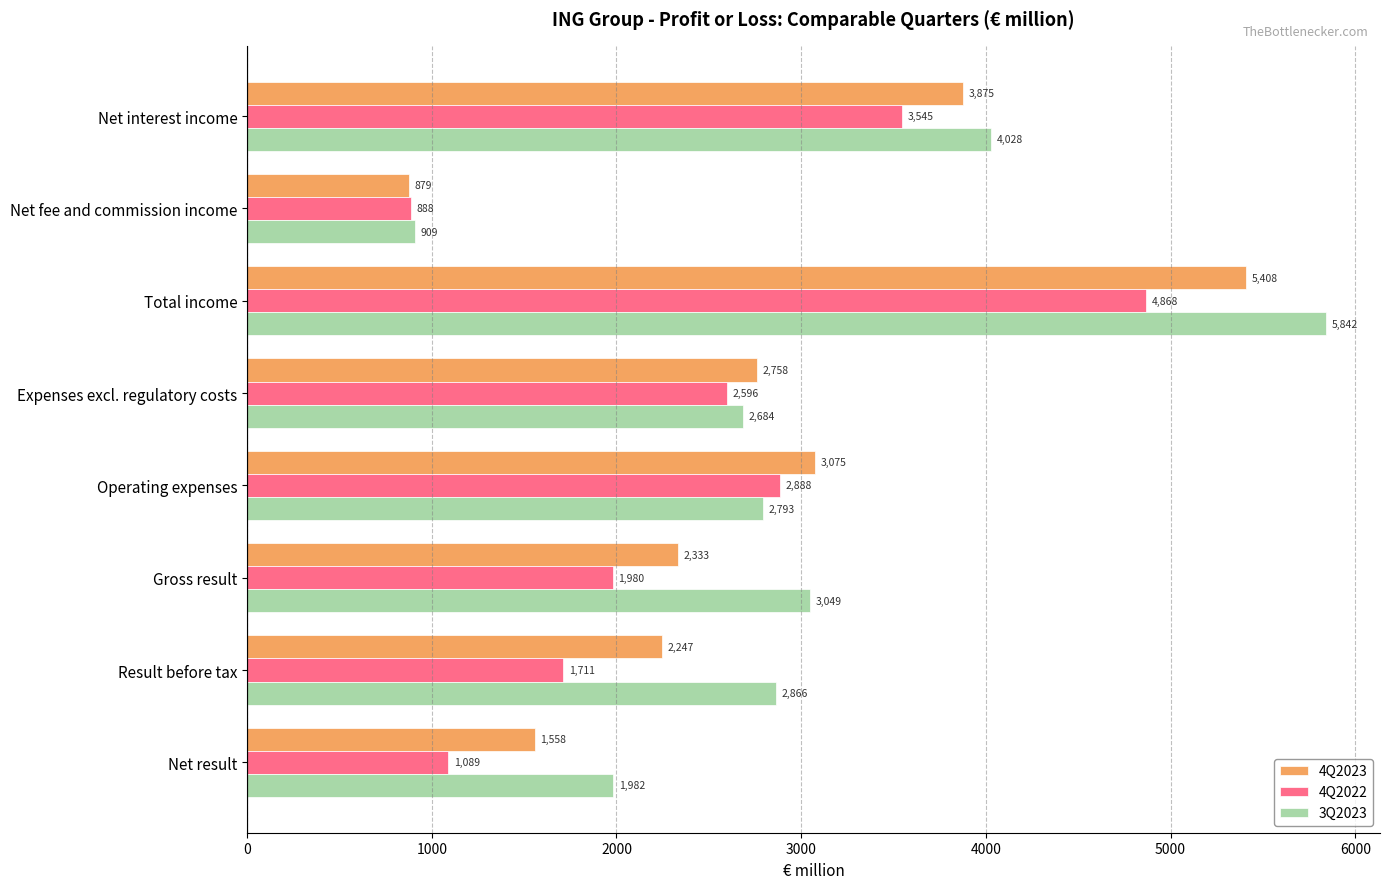

How many data points in 4Q2022 are above 2596?

4